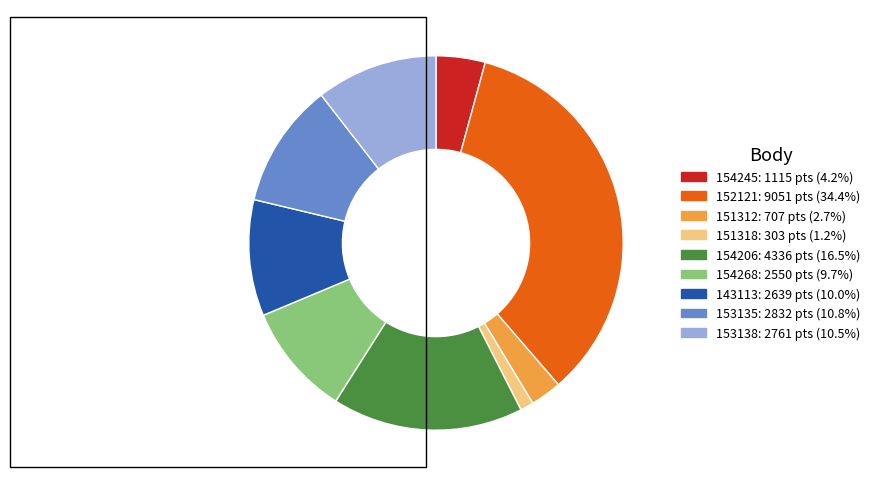

Do 143113 and 153138 together represent more than half of the pie?

No